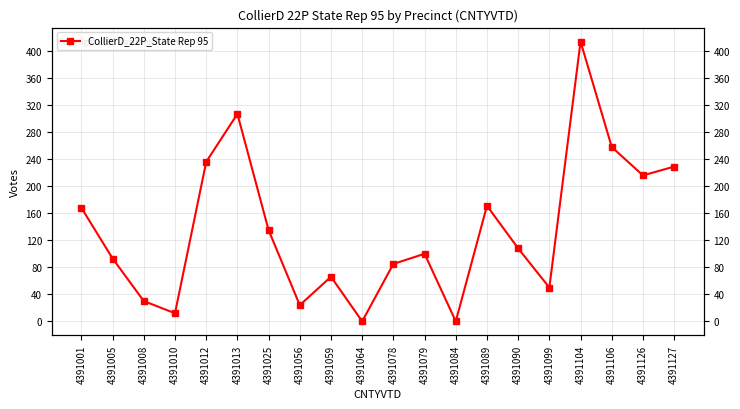

Rank the categories by value from lowest to highest.

4391064, 4391084, 4391010, 4391056, 4391008, 4391099, 4391059, 4391078, 4391005, 4391079, 4391090, 4391025, 4391001, 4391089, 4391126, 4391127, 4391012, 4391106, 4391013, 4391104